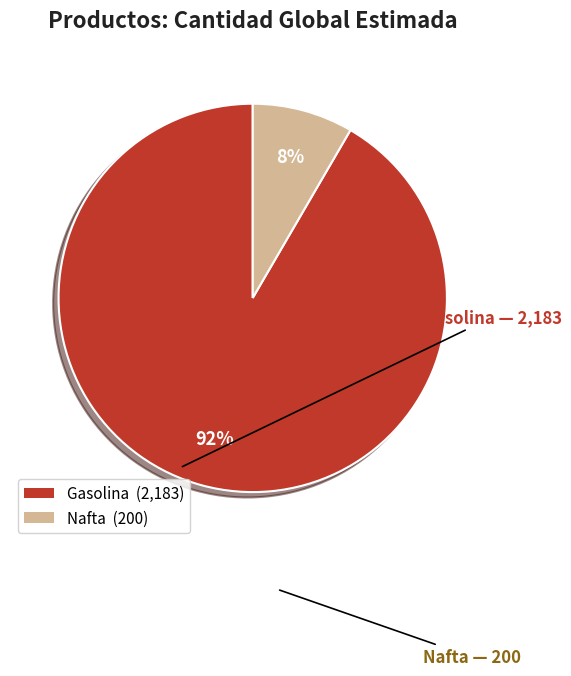

Do Gasolina and Nafta together represent more than half of the pie?

Yes